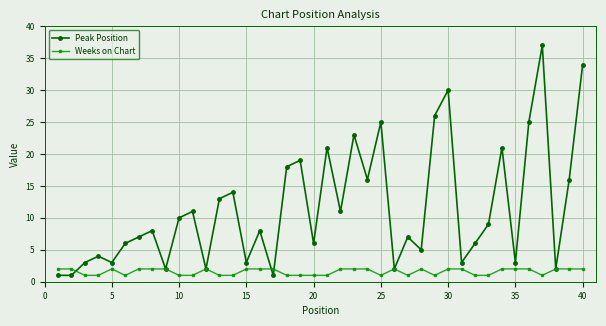

Which series has the widest spread of values?

Peak Position